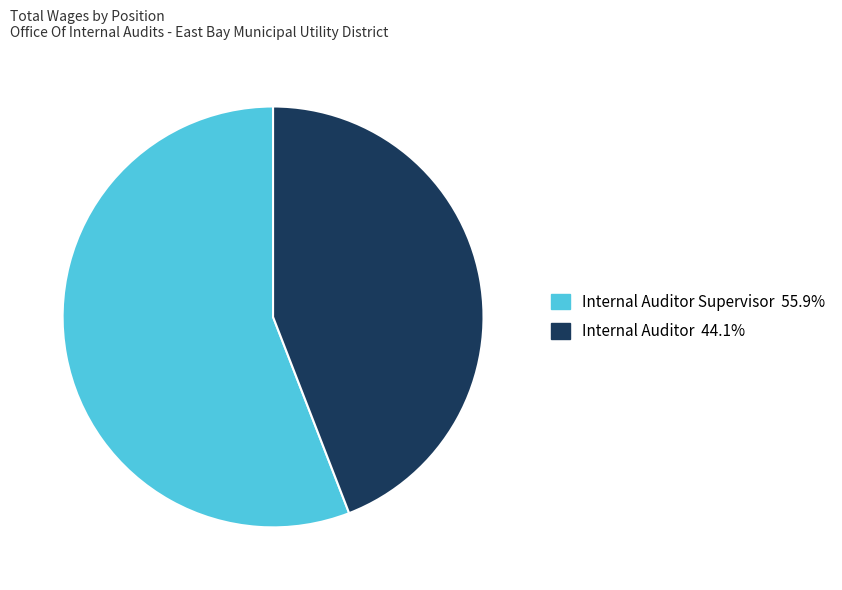

Does any single category account for the majority?

Yes